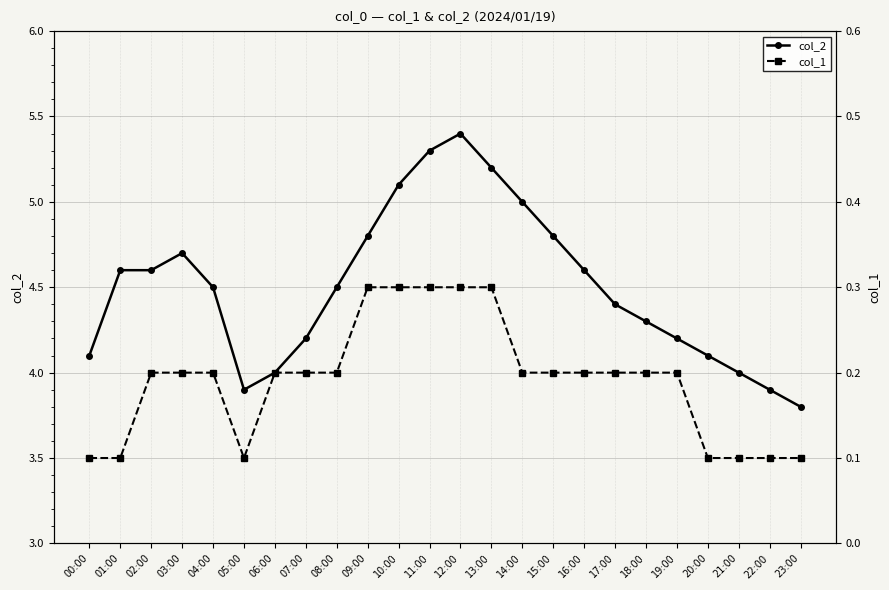

Where is the first local minimum for col_1?

05:00